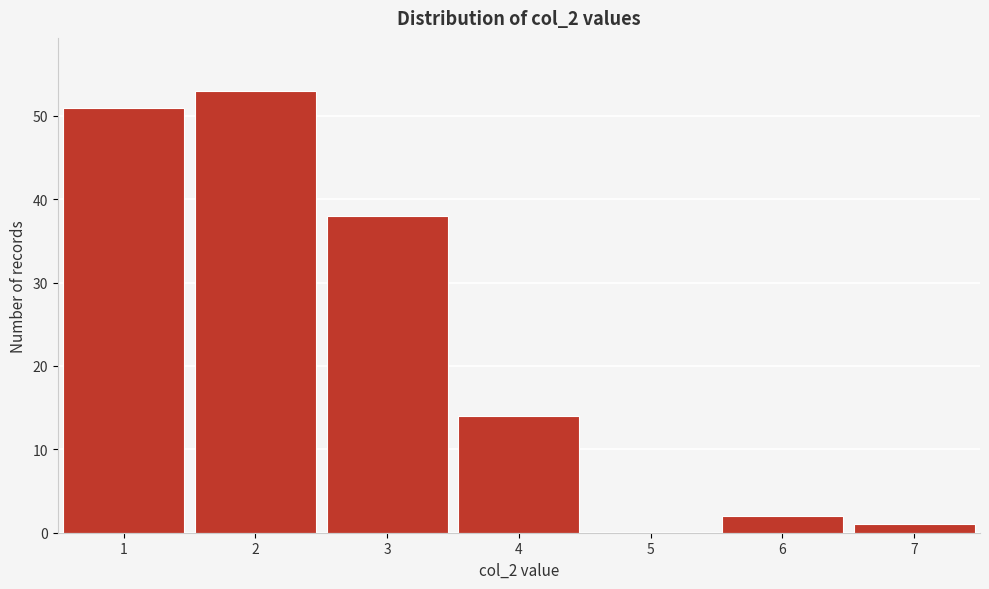

Reading left to right, list every bar in this chart as the range it spans on the x-axis followed by its height. The values are not printed on the chart, so give them approximately, as read against the axis.

0.5 to 1.5: 51
1.5 to 2.5: 53
2.5 to 3.5: 38
3.5 to 4.5: 14
4.5 to 5.5: 0
5.5 to 6.5: 2
6.5 to 7.5: 1